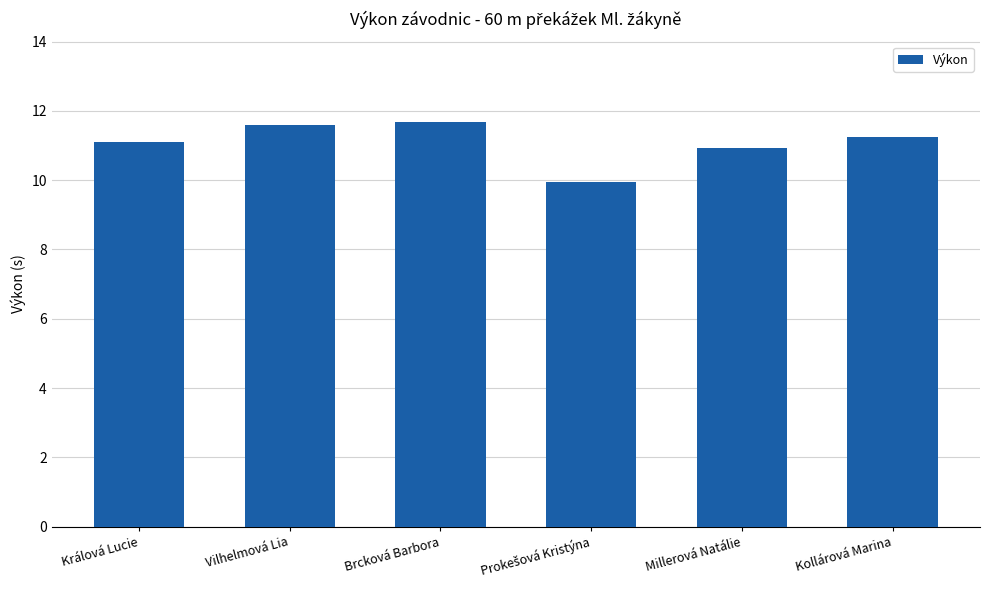

What is the greatest value displayed?

11.7